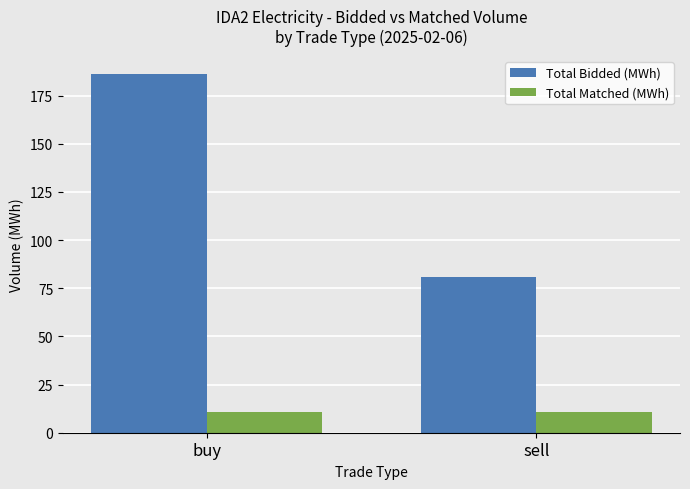

What is the difference between the highest and lowest values at sell?

70.0